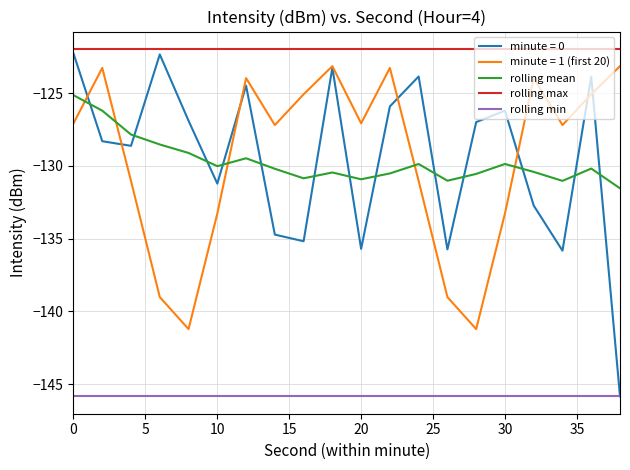

Which series has the largest total across all categories?

rolling max